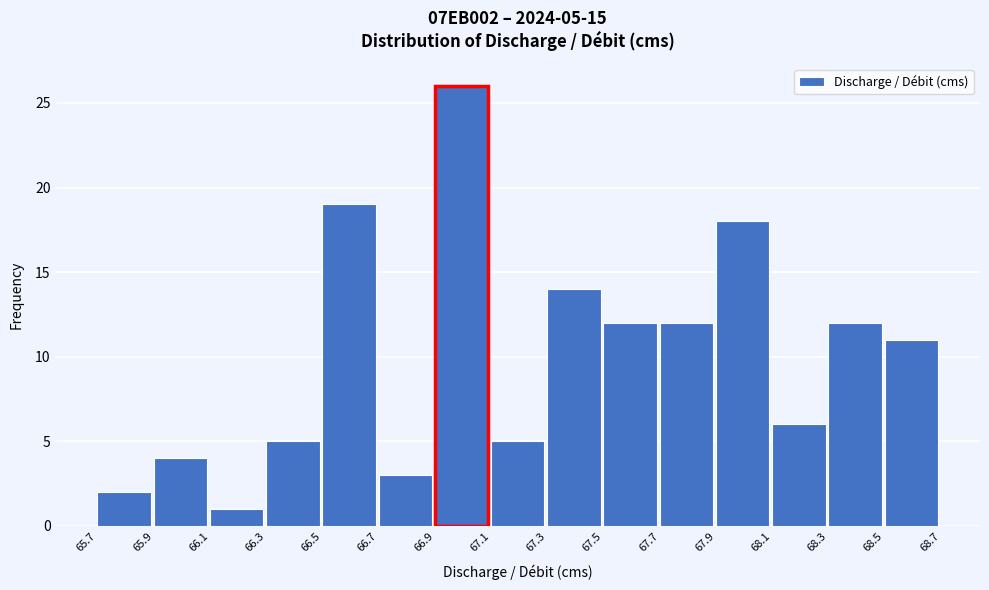

Over which range of the x-axis is the bar tallest?

66.9 to 67.1